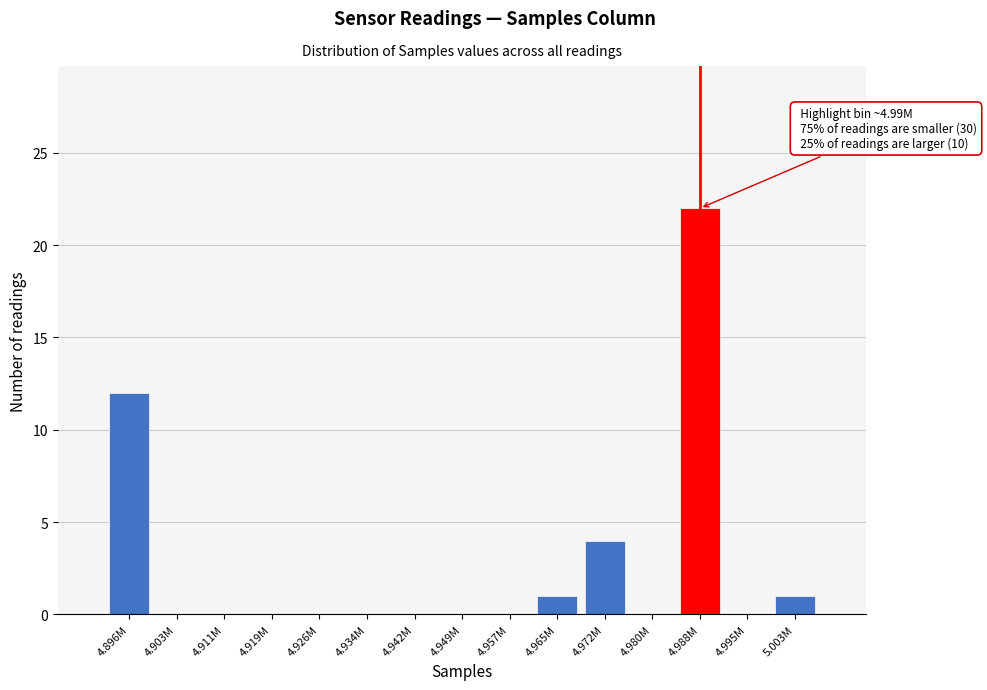

Reading right to left, what are all the values shown in this chart?

5.003M=1	4.995M=0	4.988M=22	4.980M=0	4.972M=4	4.965M=1	4.957M=0	4.949M=0	4.942M=0	4.934M=0	4.926M=0	4.919M=0	4.911M=0	4.903M=0	4.896M=12